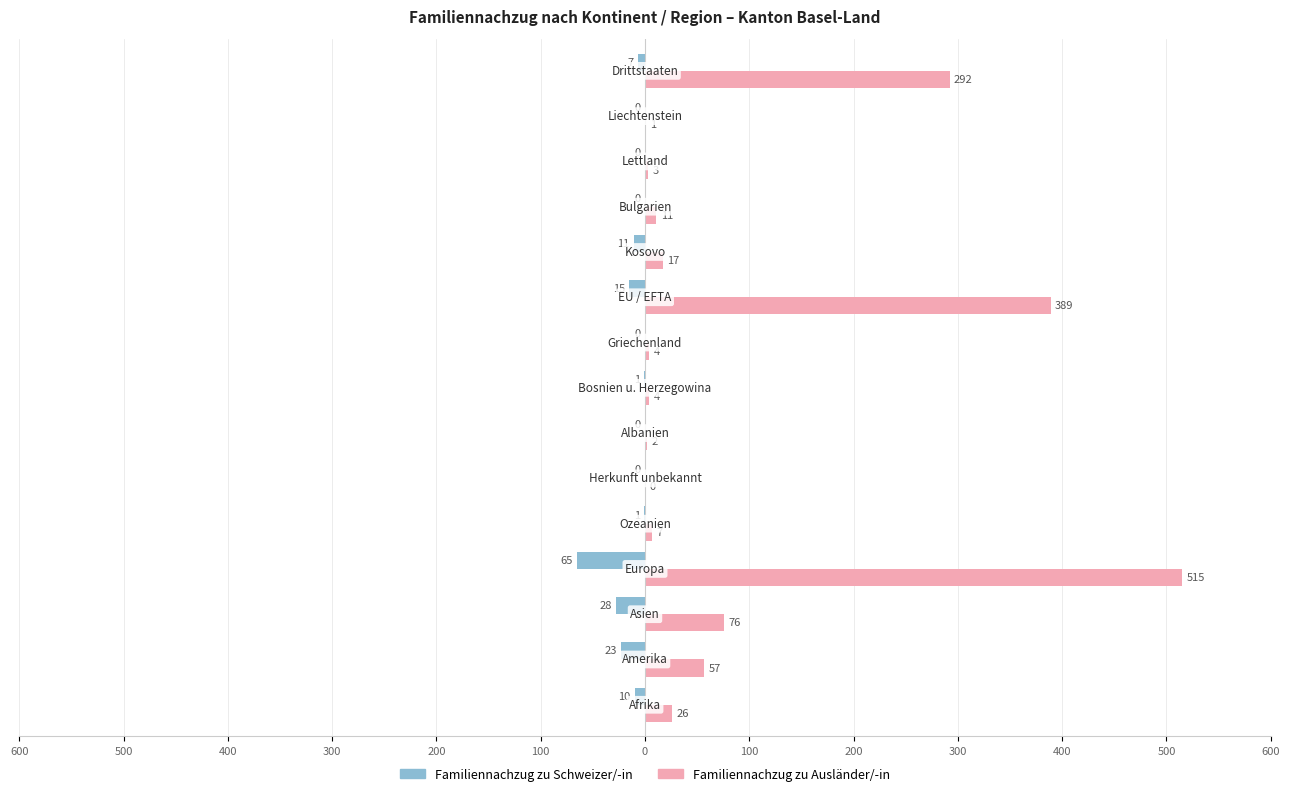

Rank the series by their maximum value, from highest to lowest.

Familiennachzug zu Ausländer/-in, Familiennachzug zu Schweizer/-in